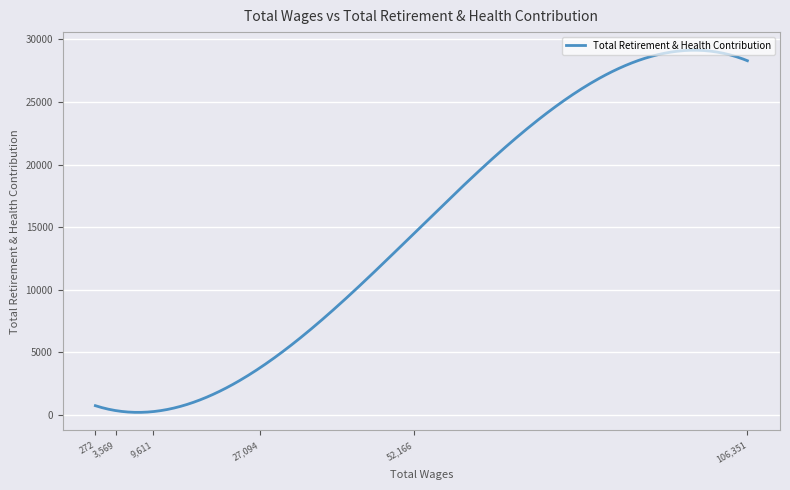

What is the difference between the maximum and minimum values?

28934.8